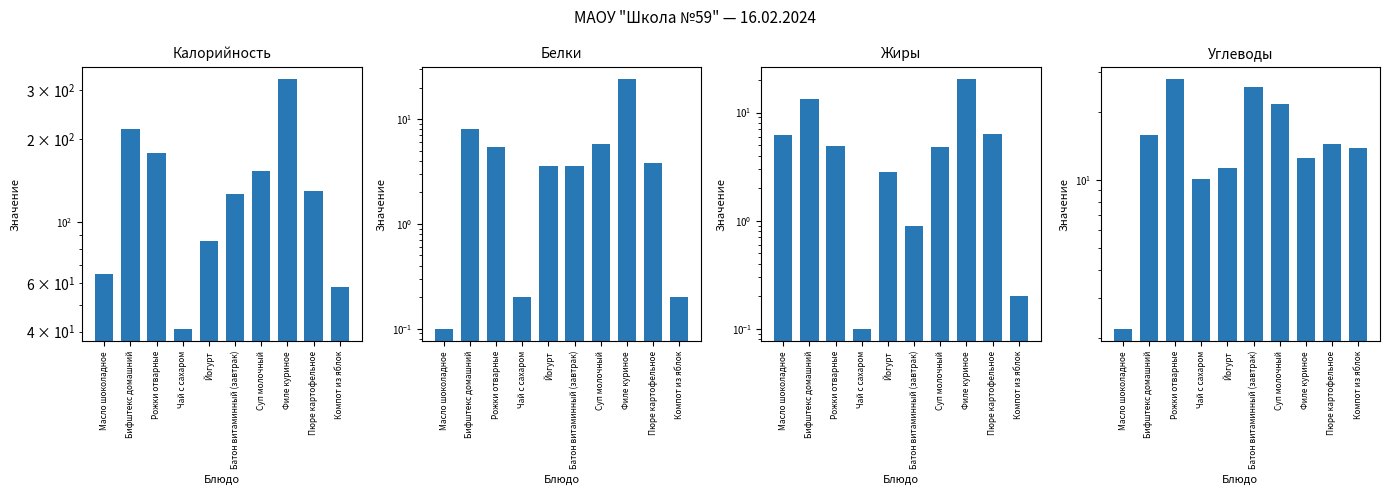

Reading left to right, list all the values displayed in this chart.

Калорийность: Масло шоколадное=65.0	Бифштекс домашний=217.0	Рожки отварные=178.0	Чай с сахаром=41.0	Йогурт=85.0	Батон витаминный (завтрак)=126.0	Суп молочный=153.0	Филе куриное=329.0	Пюре картофельное=130.0	Компот из яблок=58.0
Белки: Масло шоколадное=0.1	Бифштекс домашний=8.1	Рожки отварные=5.4	Чай с сахаром=0.2	Йогурт=3.6	Батон витаминный (завтрак)=3.6	Суп молочный=5.8	Филе куриное=24.0	Пюре картофельное=3.8	Компот из яблок=0.2
Жиры: Масло шоколадное=6.2	Бифштекс домашний=13.4	Рожки отварные=4.9	Чай с сахаром=0.1	Йогурт=2.8	Батон витаминный (завтрак)=0.9	Суп молочный=4.8	Филе куриное=20.3	Пюре картофельное=6.3	Компот из яблок=0.2
Углеводы: Масло шоколадное=2.2	Бифштекс домашний=15.9	Рожки отварные=27.9	Чай с сахаром=10.1	Йогурт=11.3	Батон витаминный (завтрак)=25.7	Суп молочный=21.6	Филе куриное=12.5	Пюре картофельное=14.5	Компот из яблок=13.9